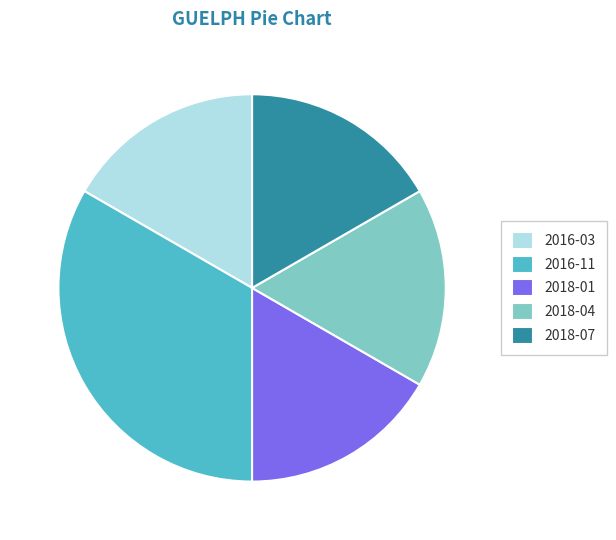

Which slice is the largest?

2016-11